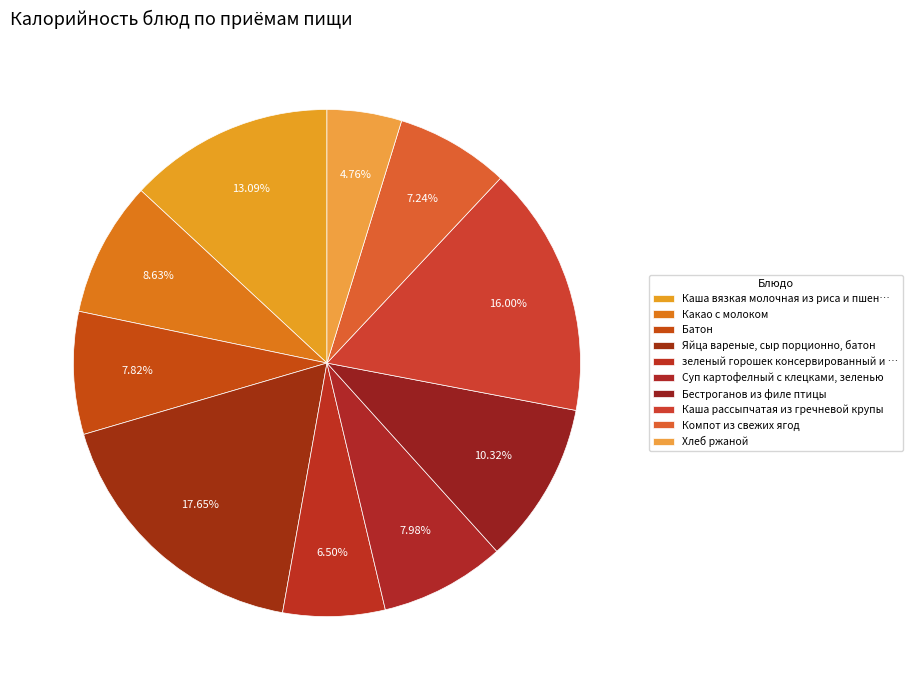

What percentage do Компот из свежих ягод and Суп картофелный с клецками, зеленью together represent?

15.2%